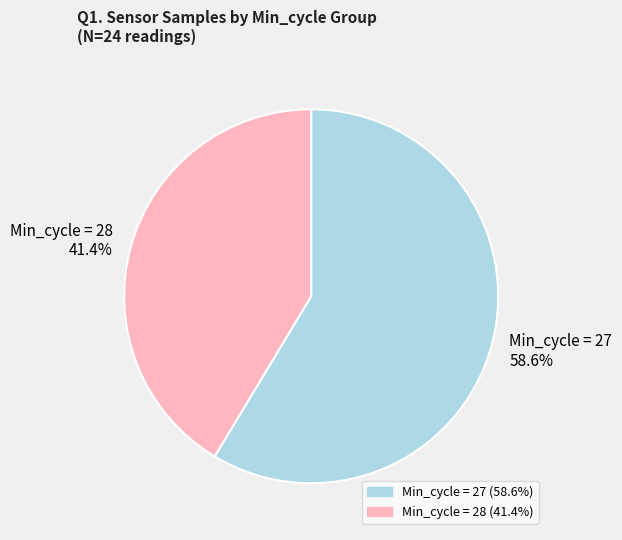

Which category has the smallest portion of the pie?

Min_cycle = 28 41.4%